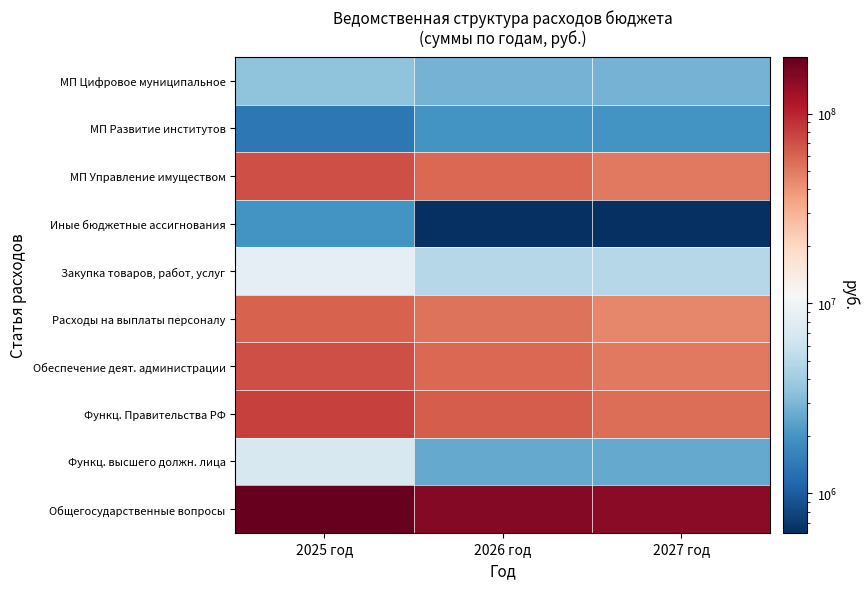

Between 2026 год and 2025 год, which is larger?

2025 год